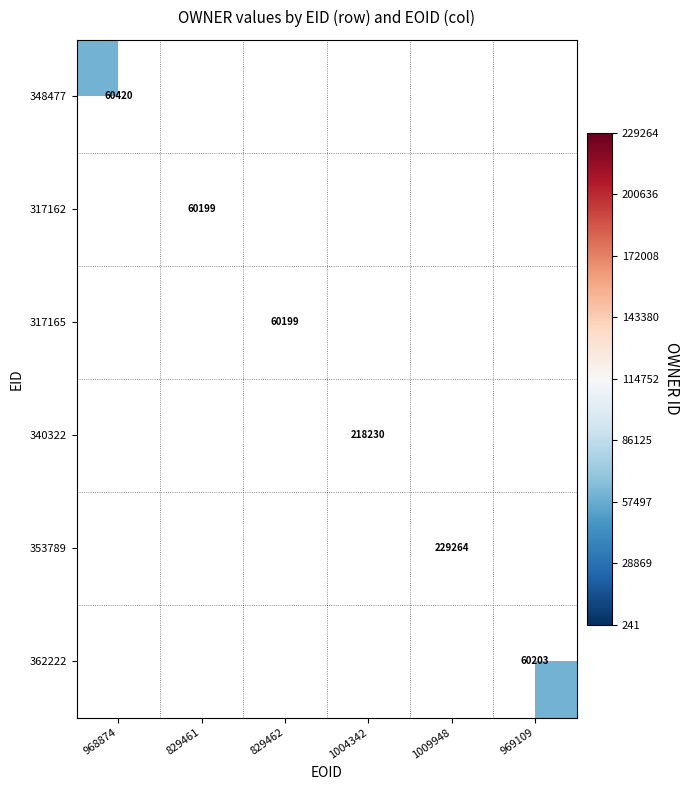

What value does the 348477 series have at 968874?

60420.0